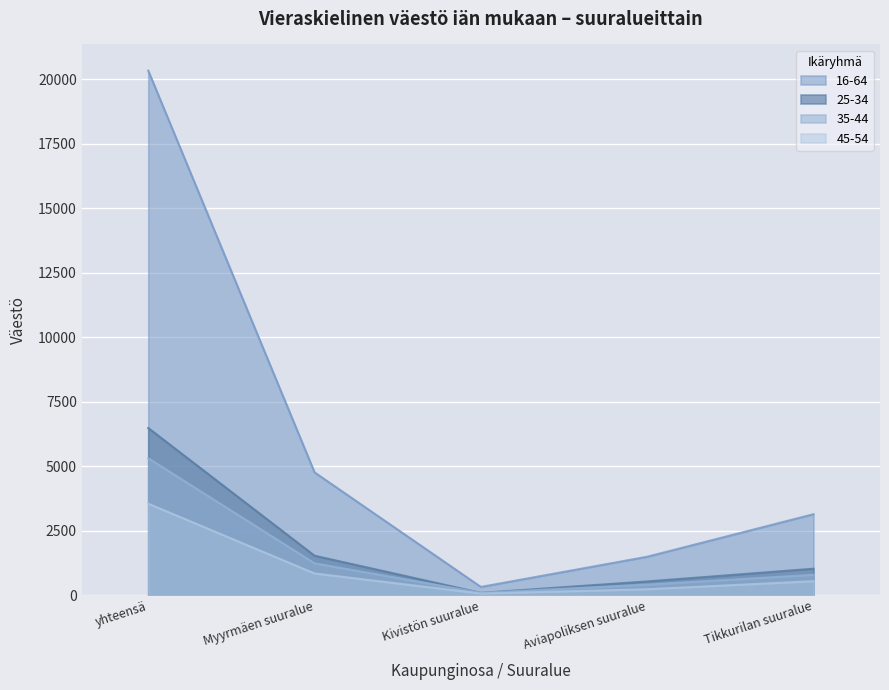

Which series has the widest spread of values?

16-64